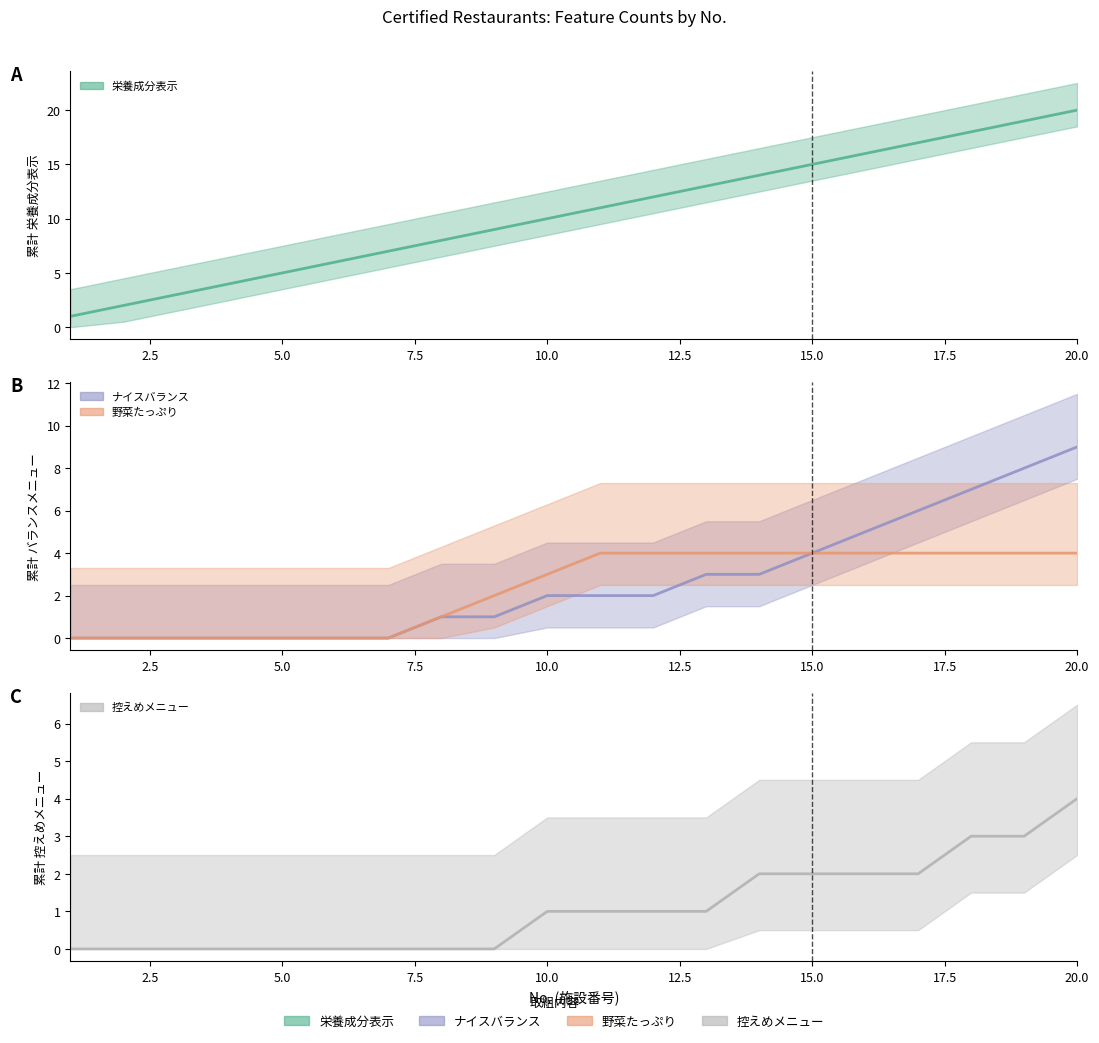

Which series has the largest total across all categories?

栄養成分表示